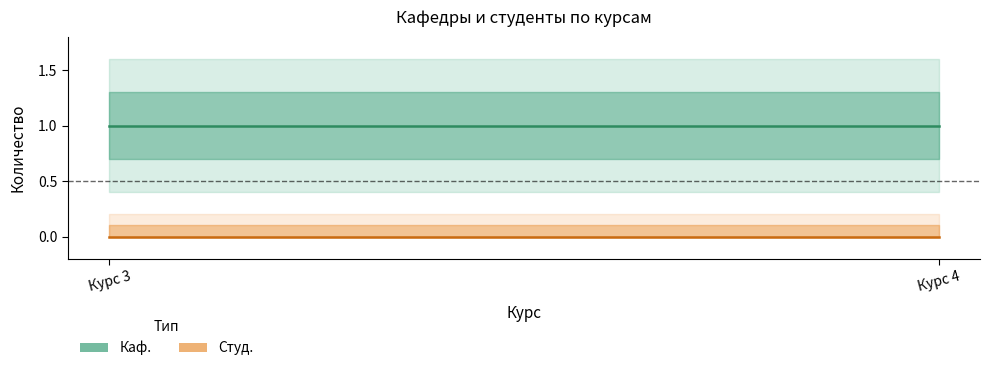

Between Курс 3 and Курс 4, which series saw the biggest shift?

Каф.